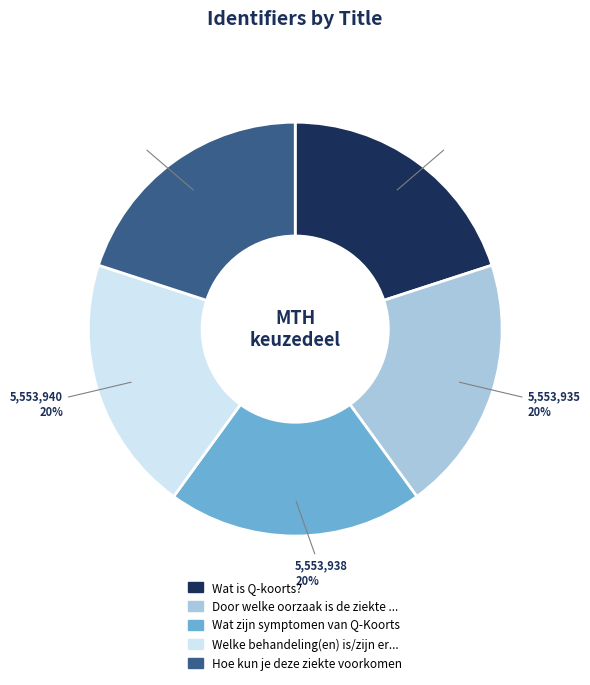

How many segments does this pie chart have?

5